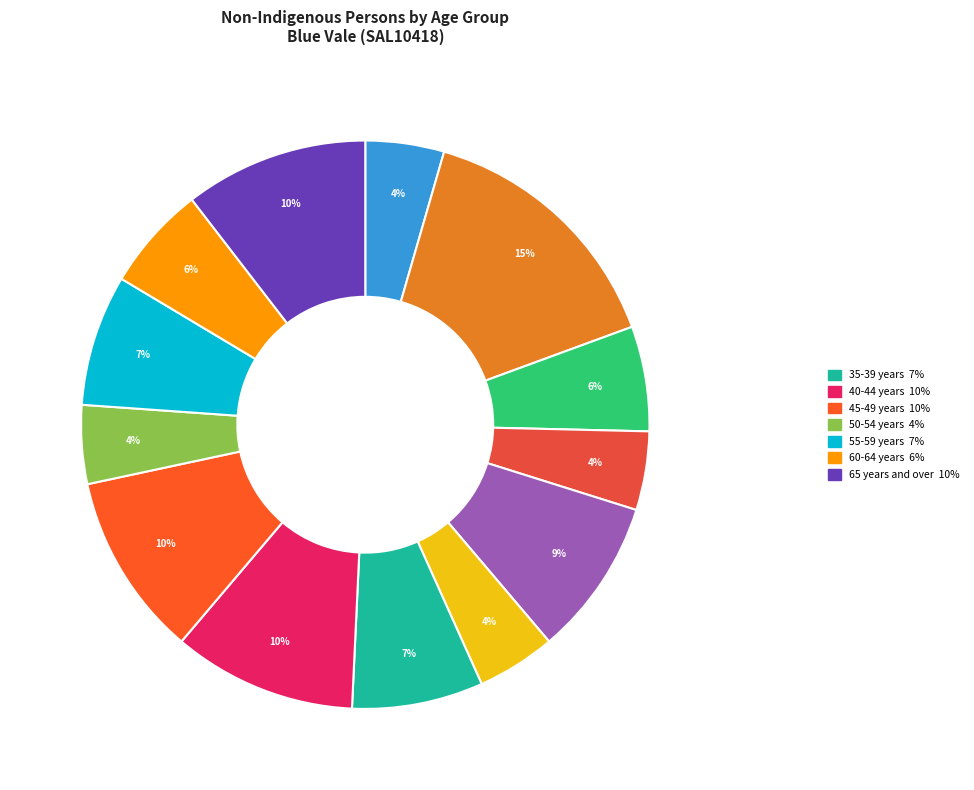

How many slices are in this pie chart?

13